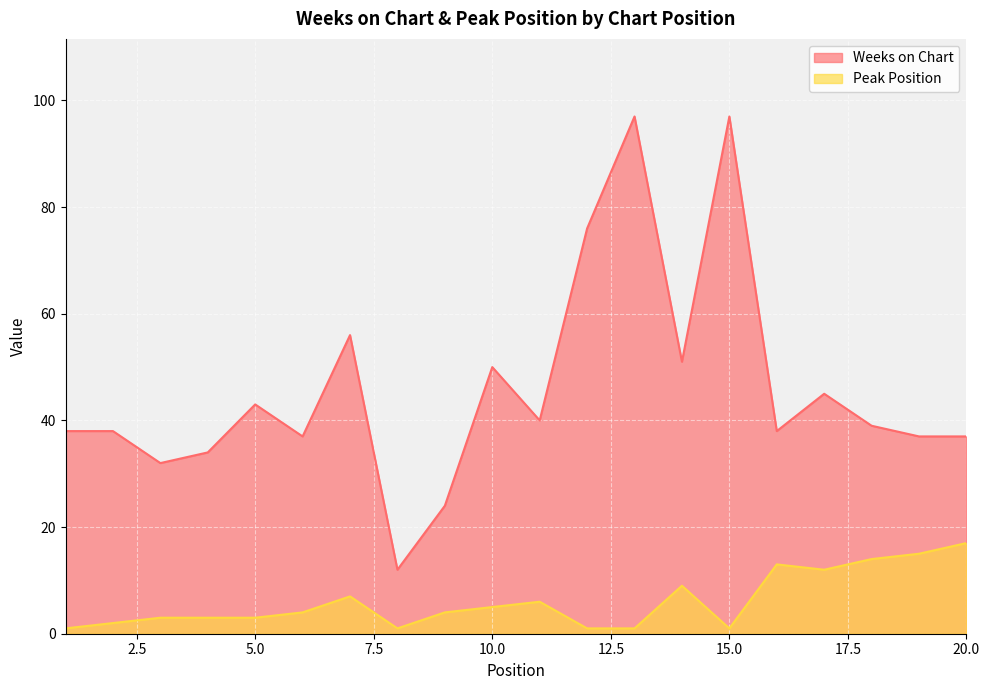

Which series has the largest range (max minus min)?

Weeks on Chart